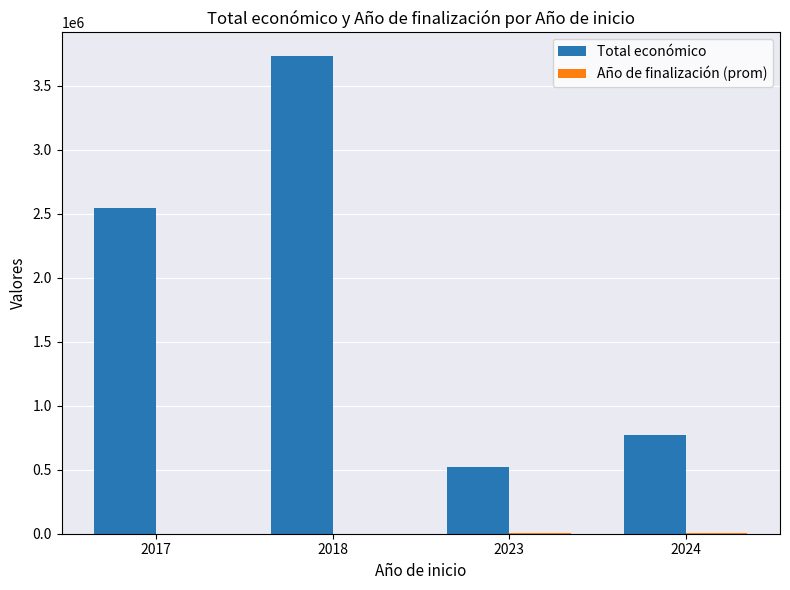

What is the sum of the Total económico values at 2017 and 2018?

6275281.0